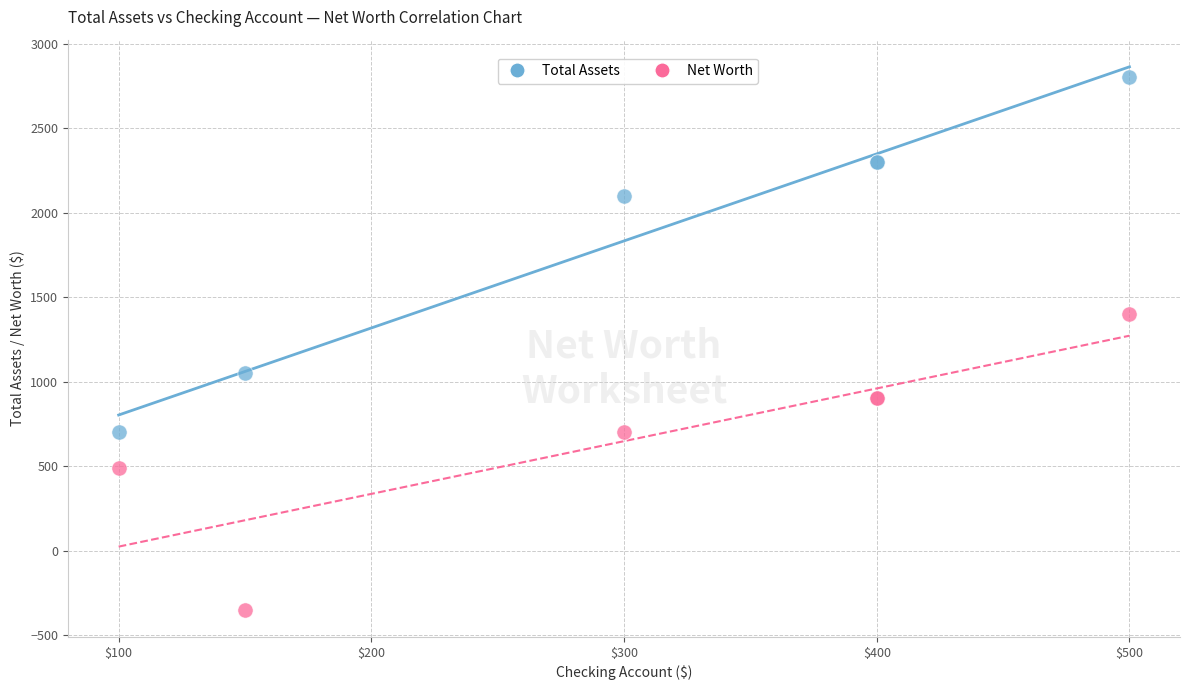

Which series contains the highest Y value?

Total Assets